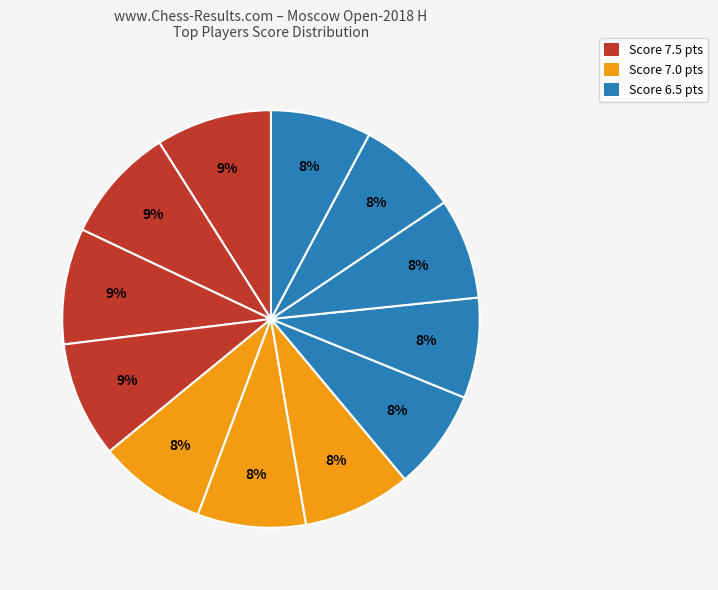

How many segments does this pie chart have?

12